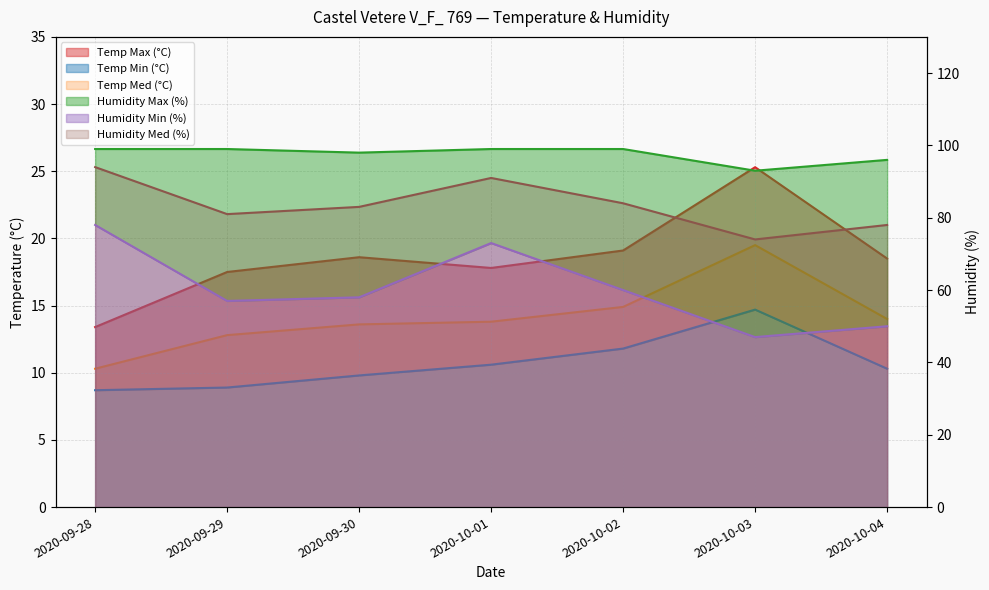

In Humidity Min (%), how many points are higher than both neighbors (excluding endpoints)?

1